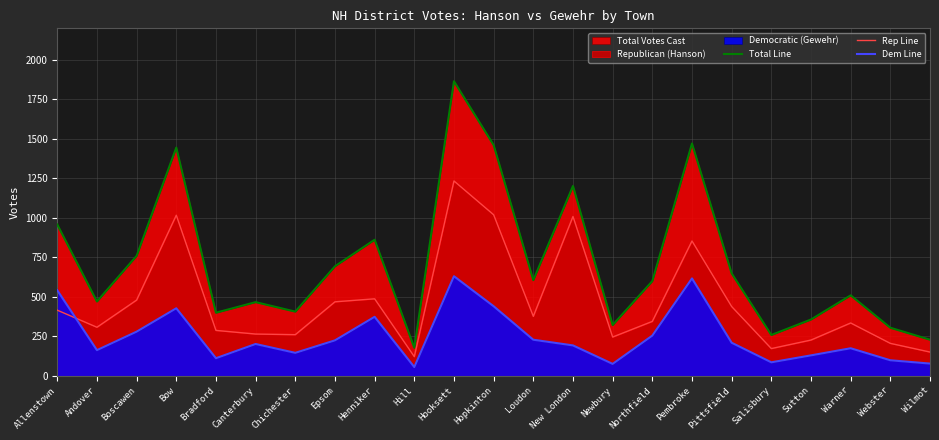

What position from the left is Canterbury?

6